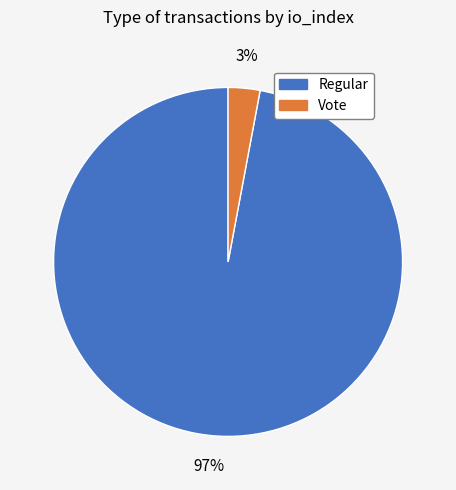

To the nearest percent, what is the average slice percentage?

50%